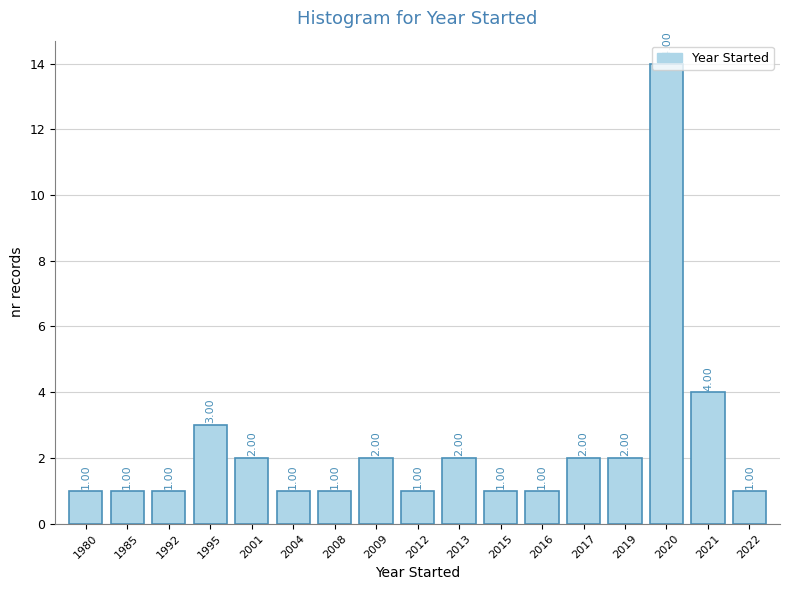

What is the sum of all values?

40